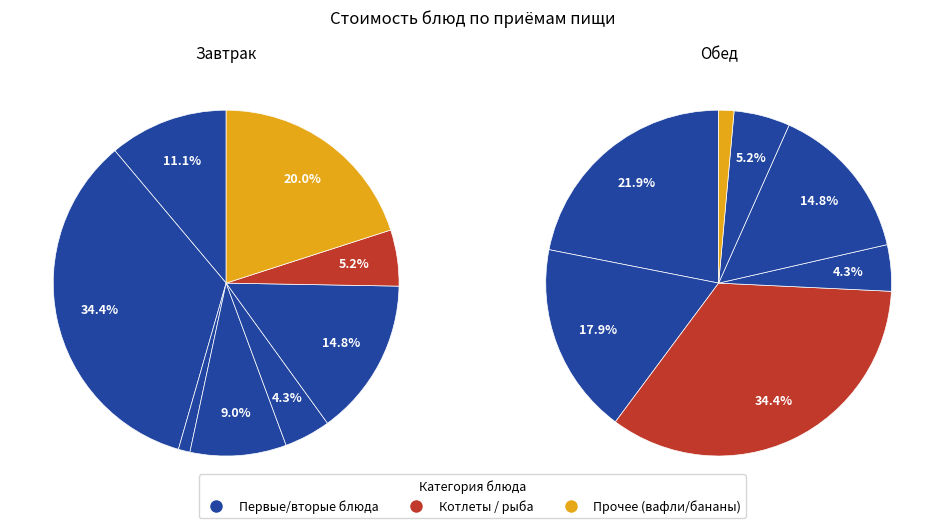

Does Хлеб account for over 50% of the chart?

No